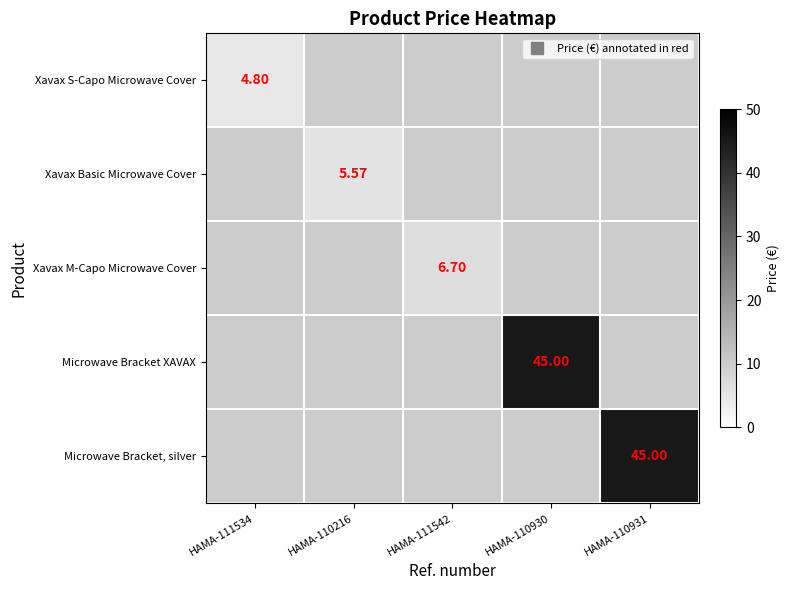

At which label does Xavax M-Capo Microwave Cover first exceed 6?

HAMA-111542